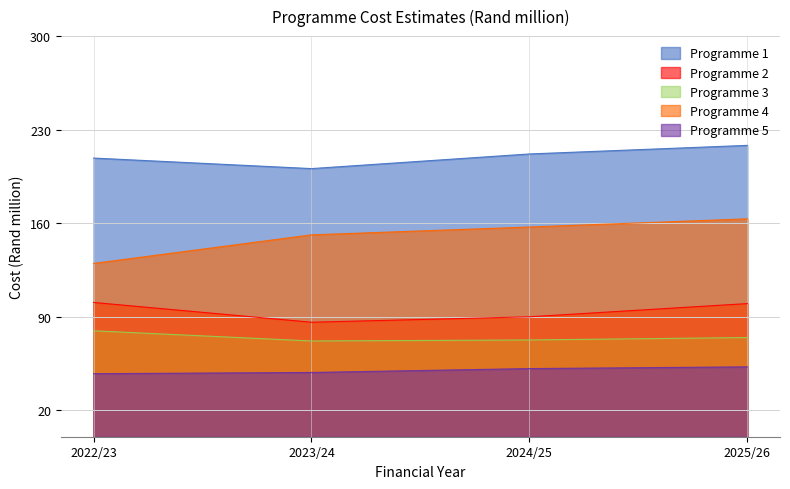

What is the smallest value displayed?

47.2